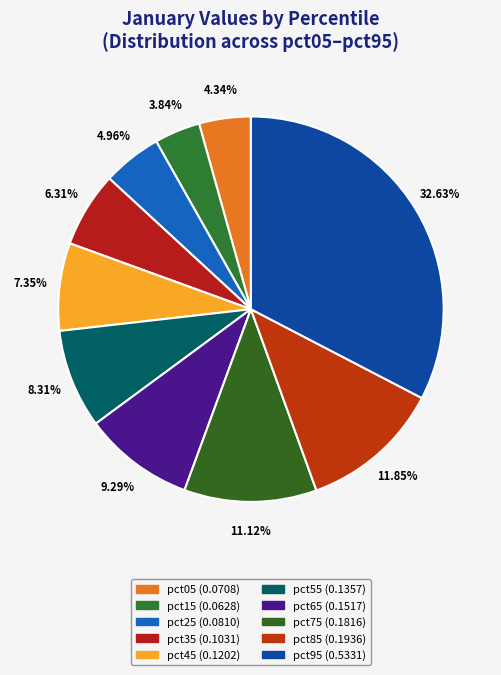

Rank the categories by value from highest to lowest.

pct95, pct85, pct75, pct65, pct55, pct45, pct35, pct25, pct05, pct15